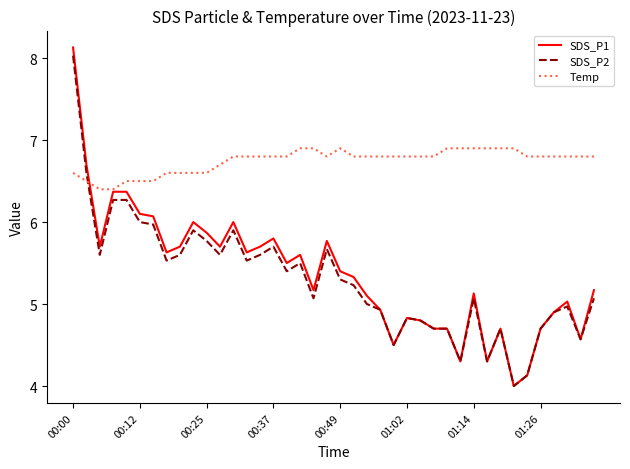

Count the number of categories in the chart.

40